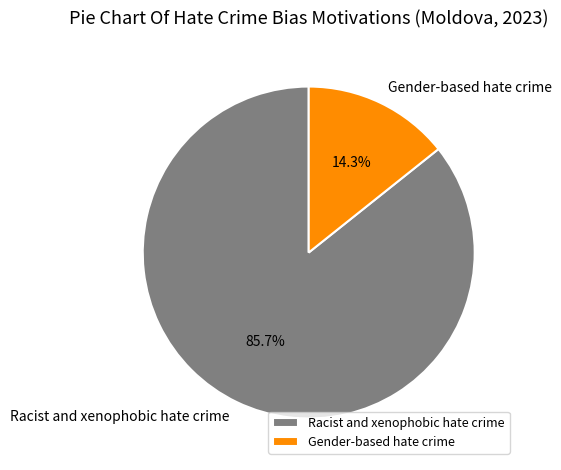

How many segments does this pie chart have?

2